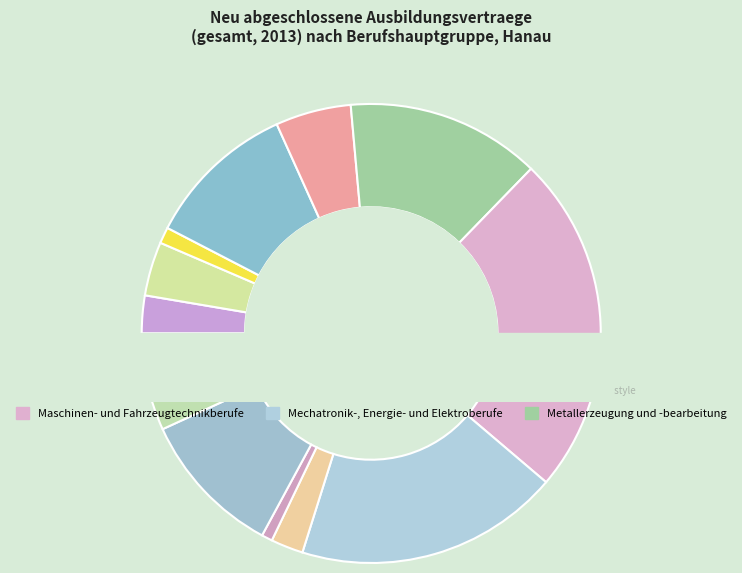

Combined, do Hoch- und Tiefbauberufe and Lebensmittelherstellung und -verarbeitung account for over 50%?

No